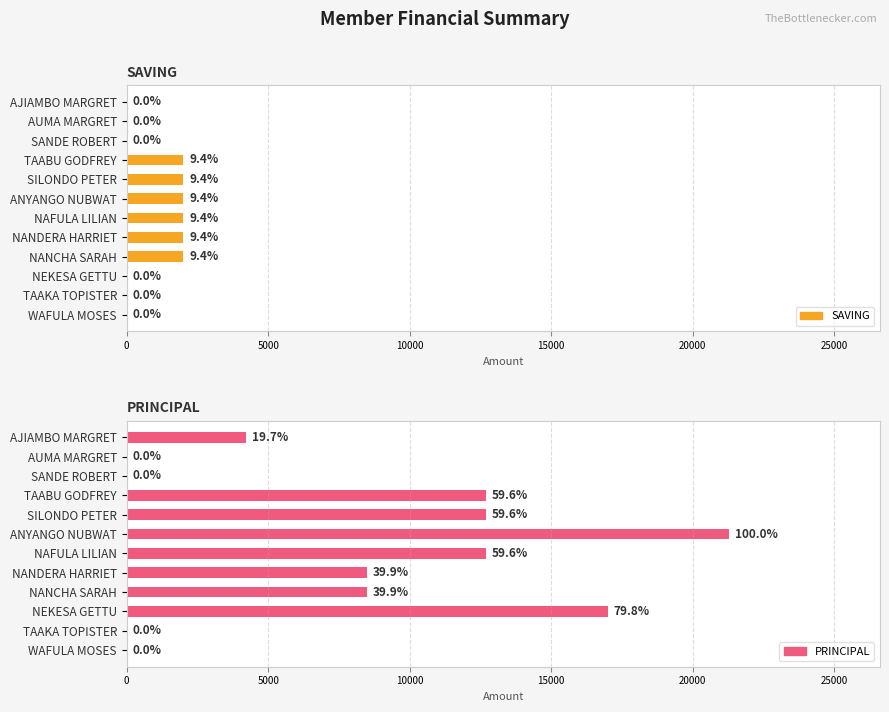

List the labels in order of PRINCIPAL value, largest first.

25000, 9, 15000, 20000, 30000, 7, 8, 0, 5000, 10000, 10, 11